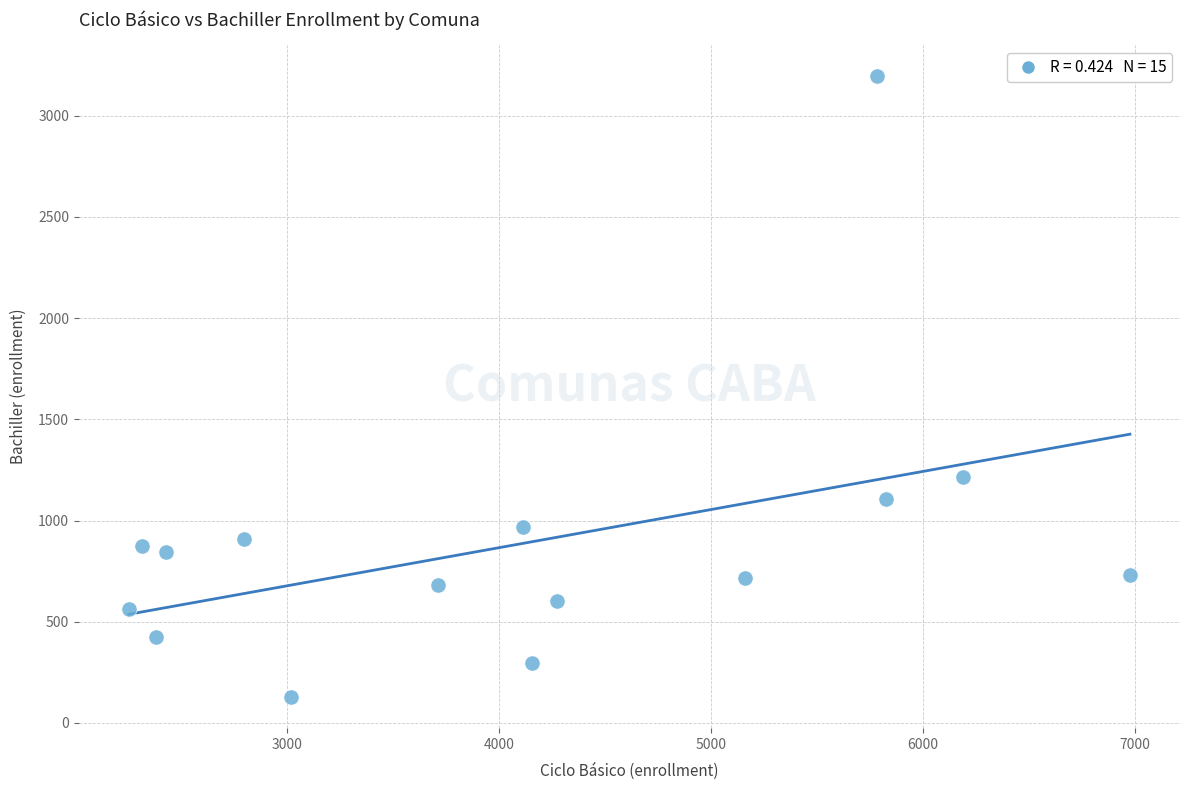

What Y value in the scatter plot is closest to 1662?

1213